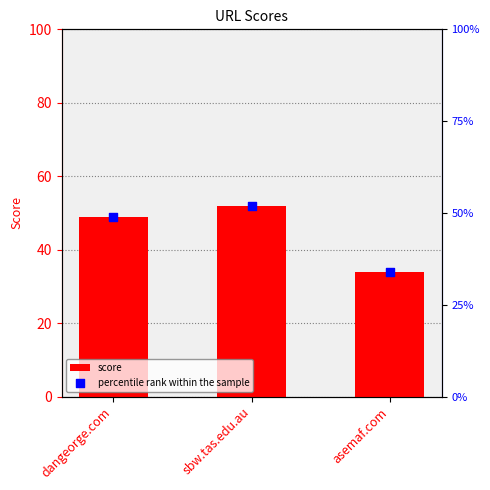

At which category is the sum across all series the highest?

sbw.tas.edu.au